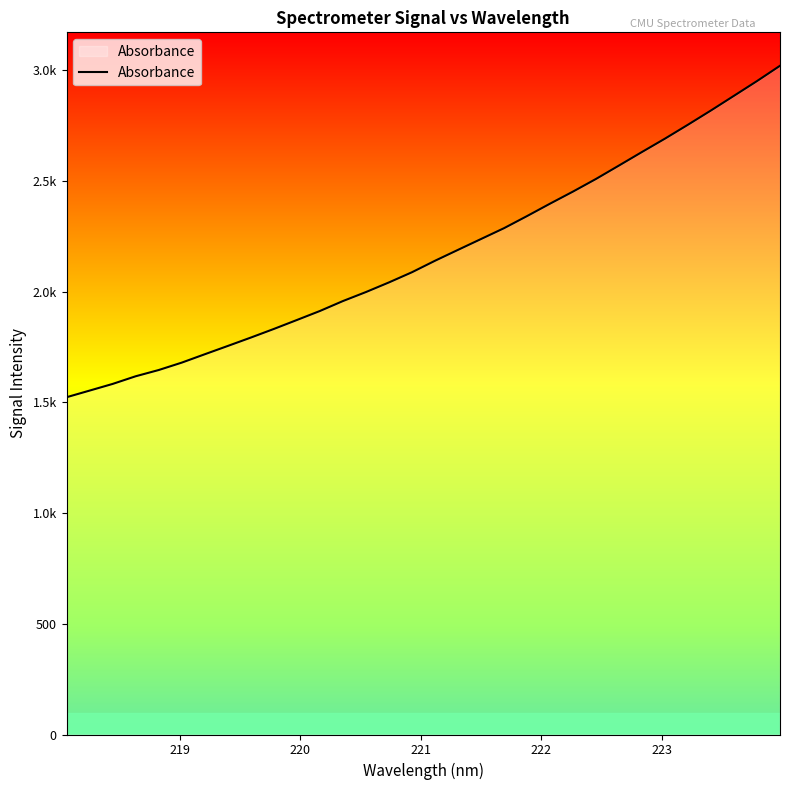

Does the chart have visible grid lines?

No